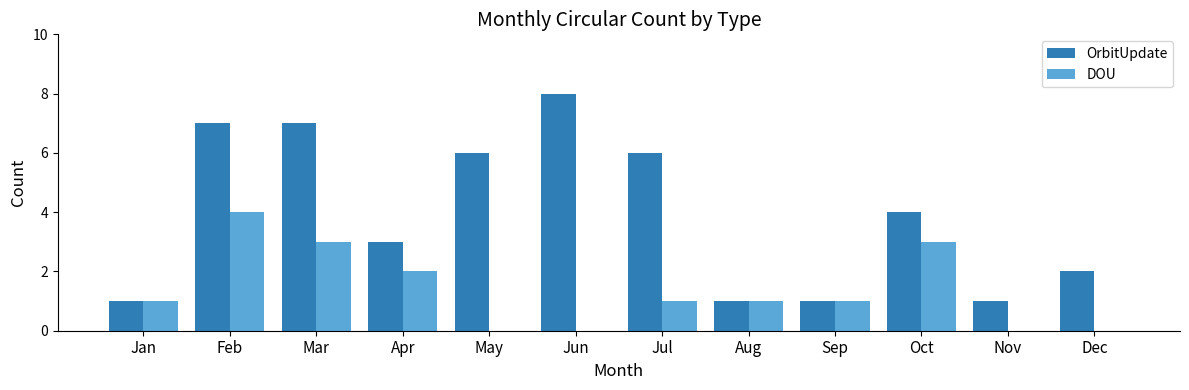

What is the approximate value of OrbitUpdate at Mar?

7